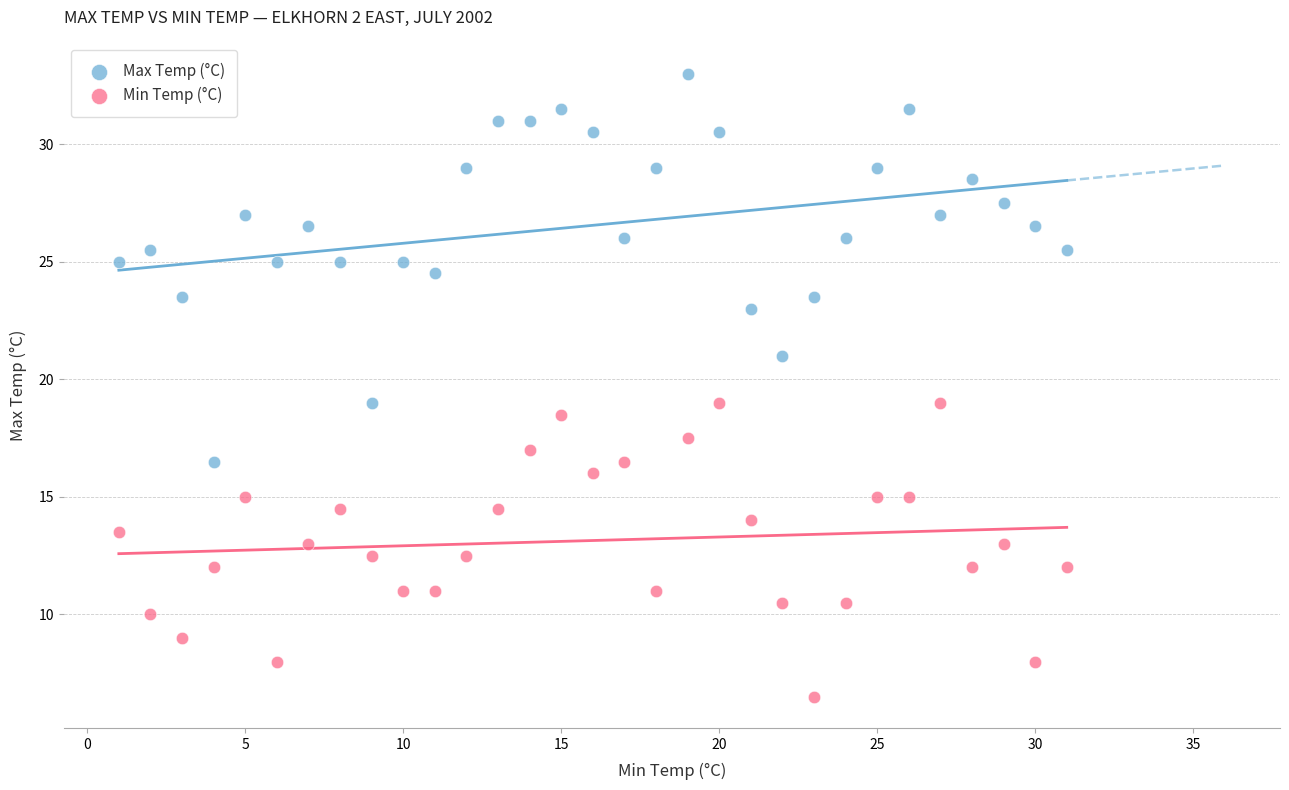

Which series reaches the maximum Y coordinate?

Max Temp (°C)